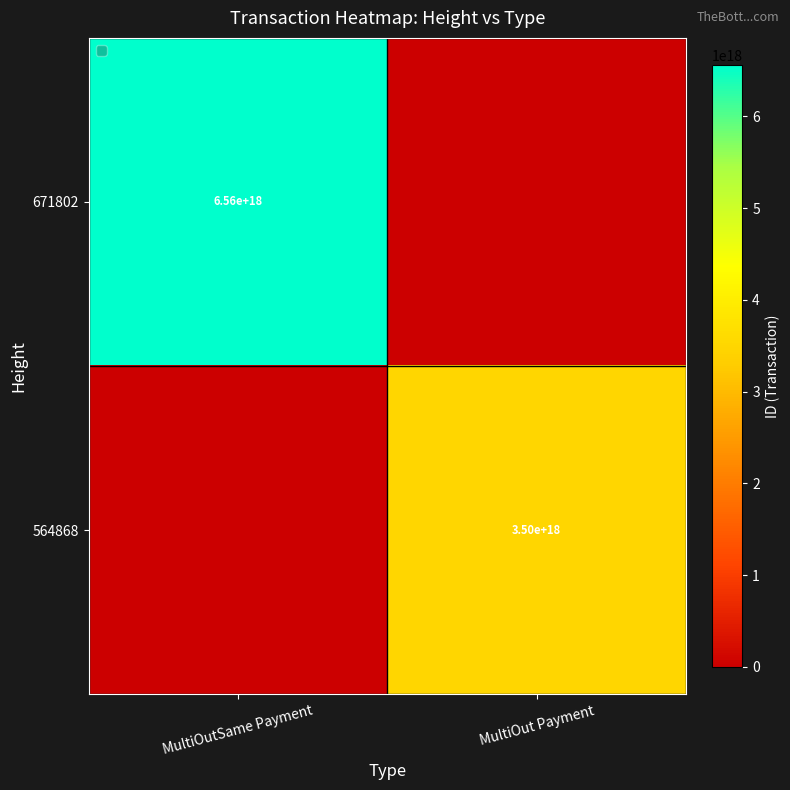

True or false: 671802 has a value of 10086760620266956800 at MultiOutSame Payment.

False